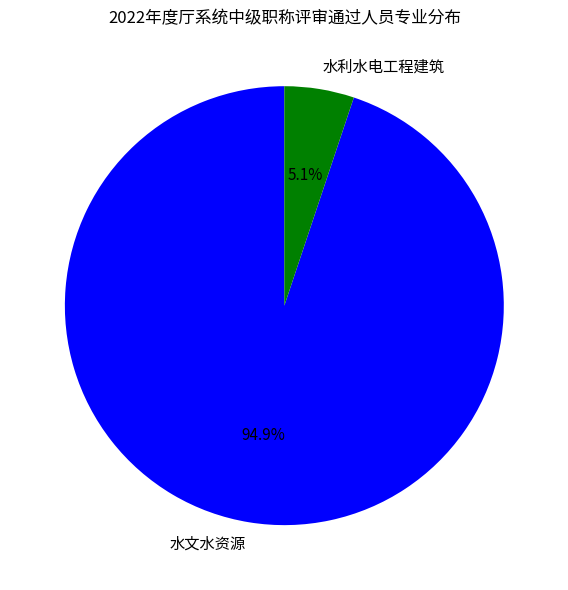

Which has a higher value, 水利水电工程建筑 or 水文水资源?

水文水资源